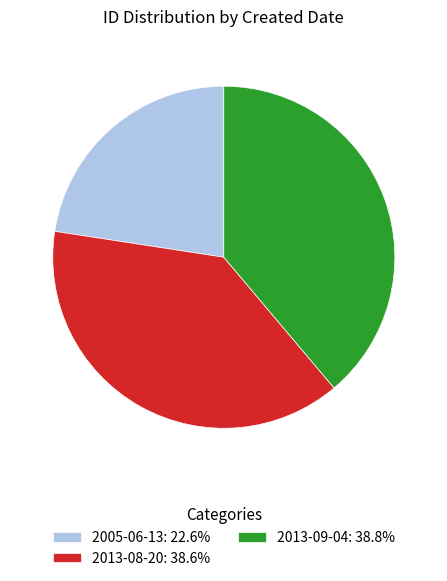

How many segments does this pie chart have?

3